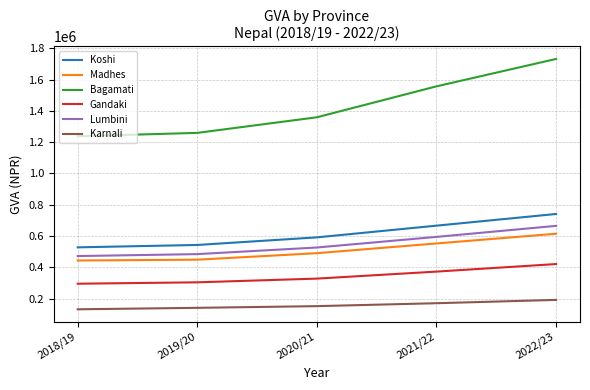

Where is Madhes nearest to the value 529955?

2021/22